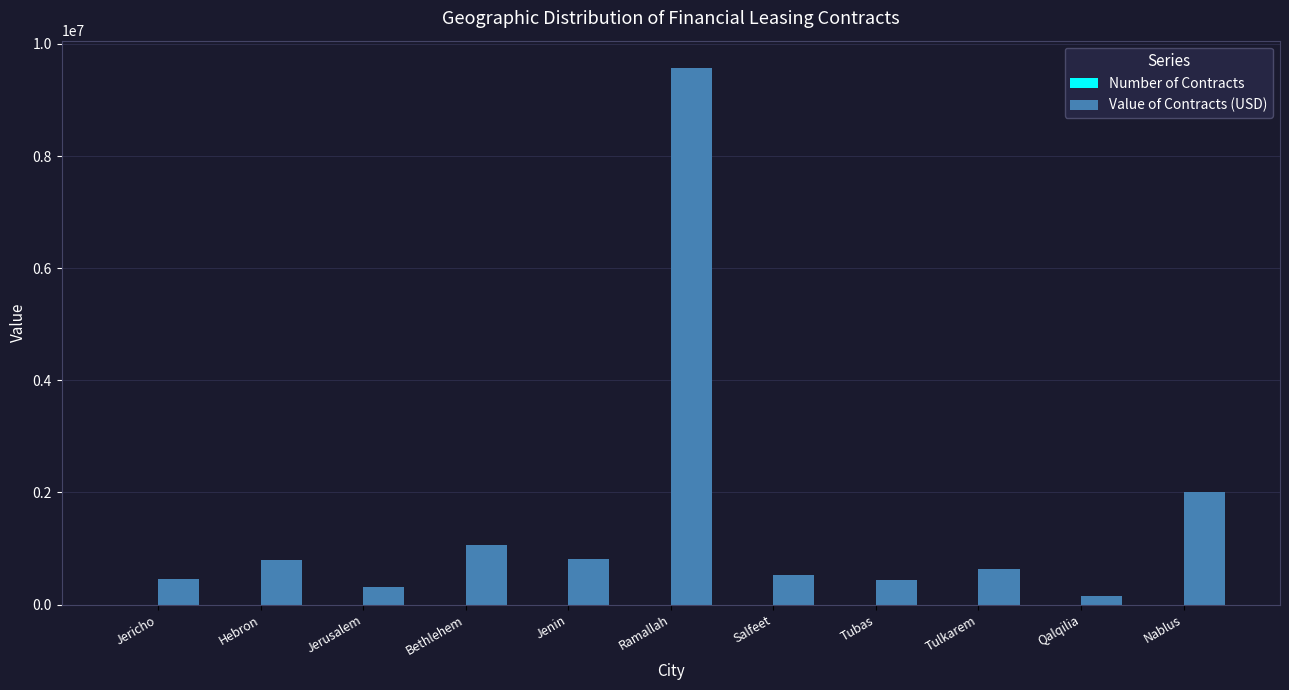

At which category is the sum across all series the highest?

Ramallah